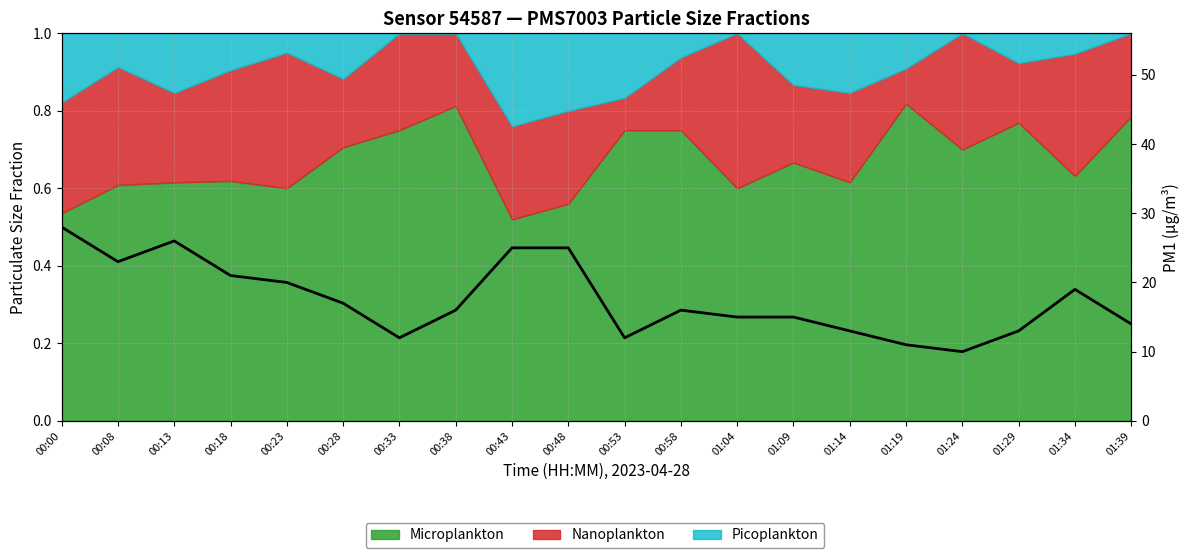

What is the label of the 6th point from the left?

00:28